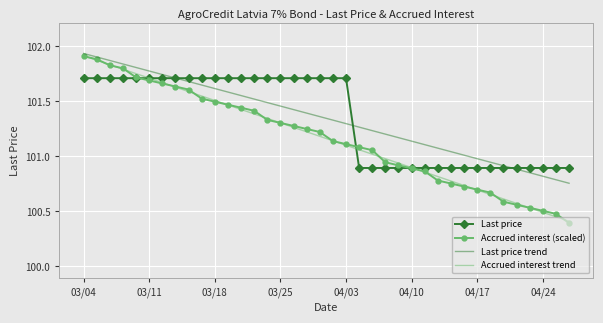

Count the number of data series in this chart.

4